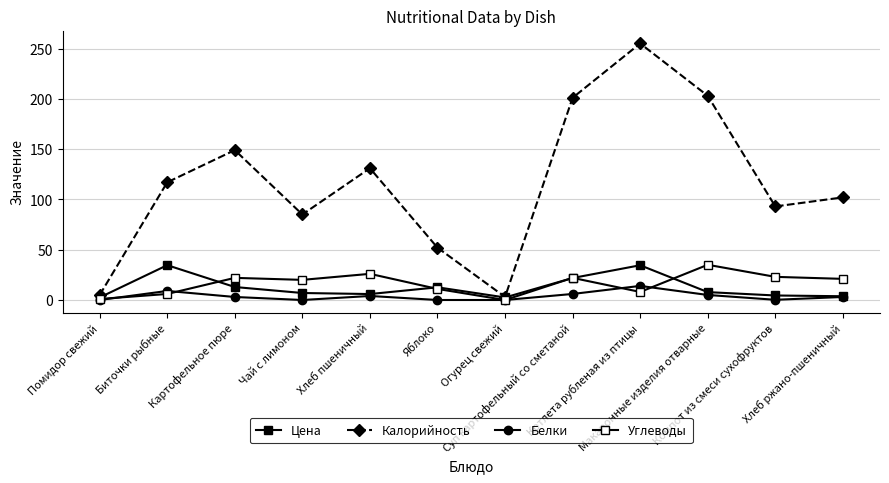

Count the number of data series in this chart.

4